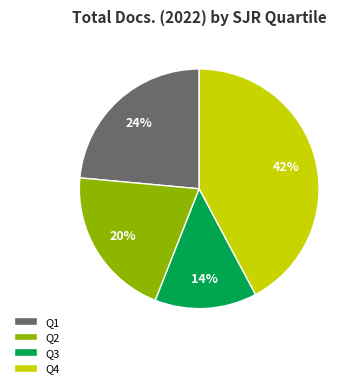

Is there a majority slice in this chart?

No